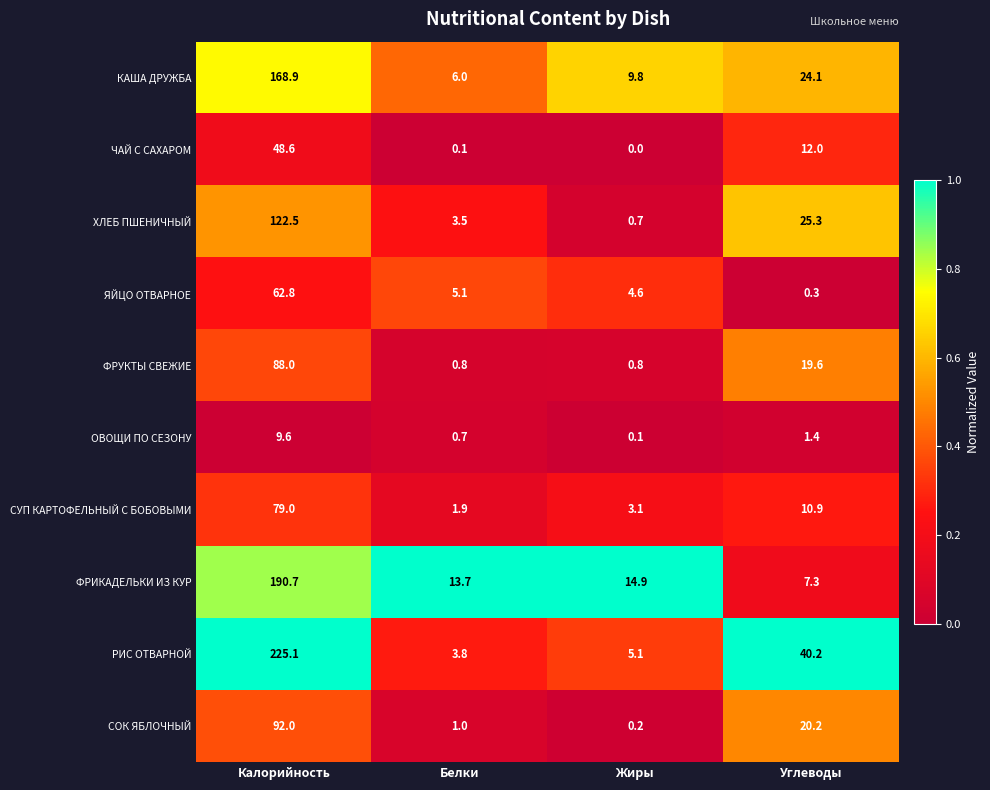

Is it true that ЧАЙ С САХАРОМ equals 48.6 at Калорийность?

True